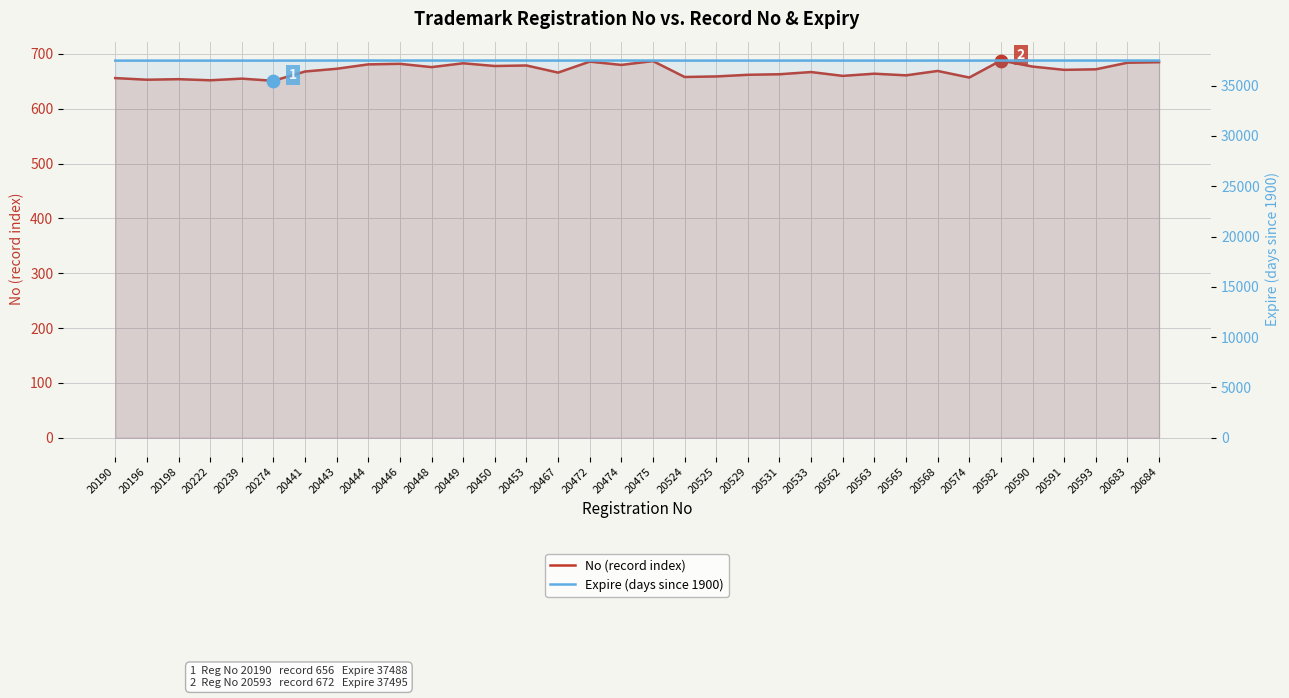

Which series contains the lowest Y value?

No (record index)